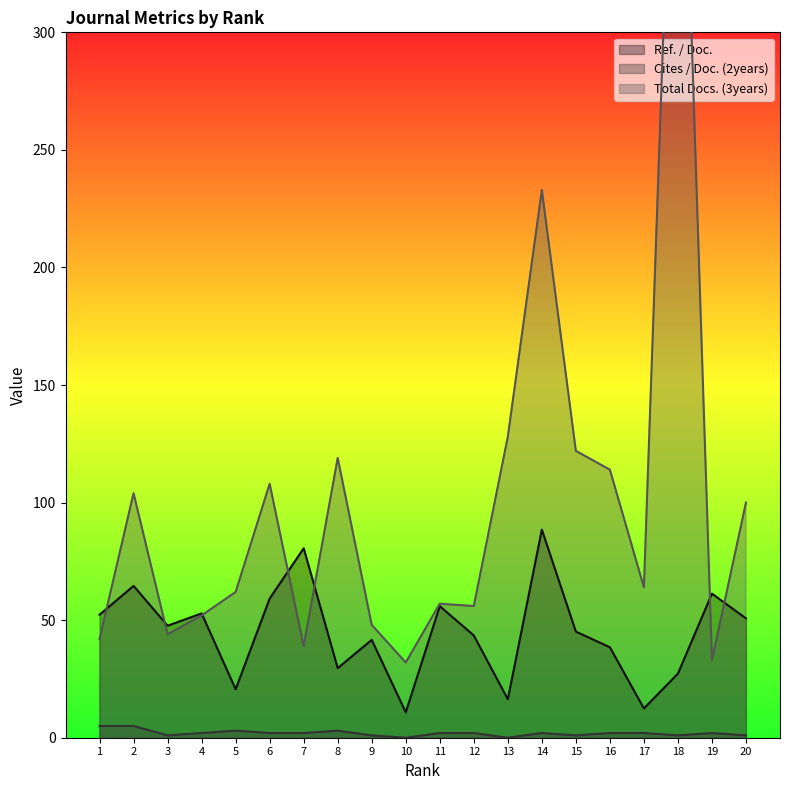

Which has a higher value, 4 or 1?

4